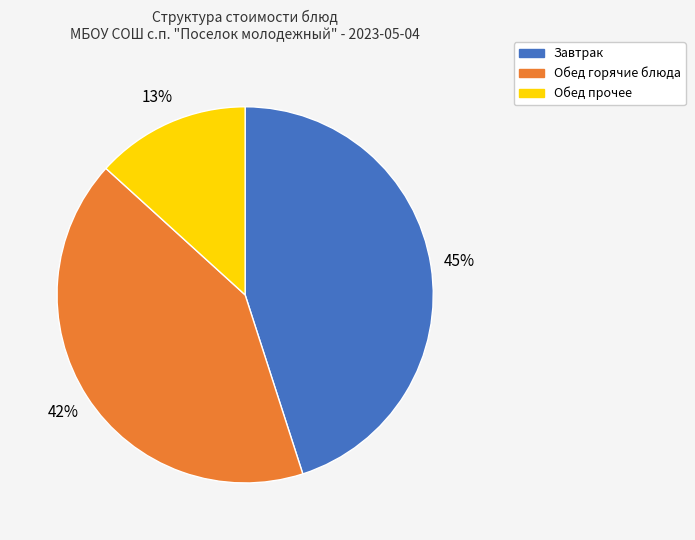

To the nearest percent, what is the average slice percentage?

33%